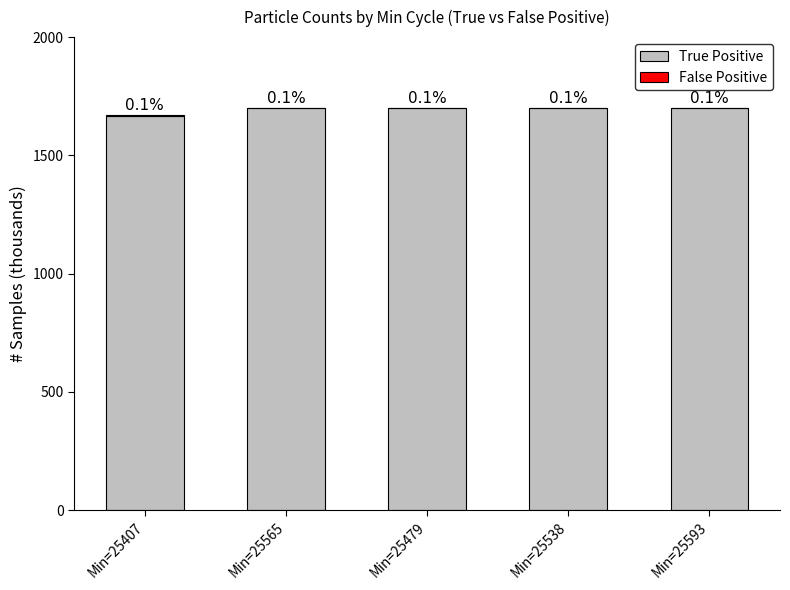

Between Min=25479 and Min=25538, which series saw the biggest shift?

True Positive